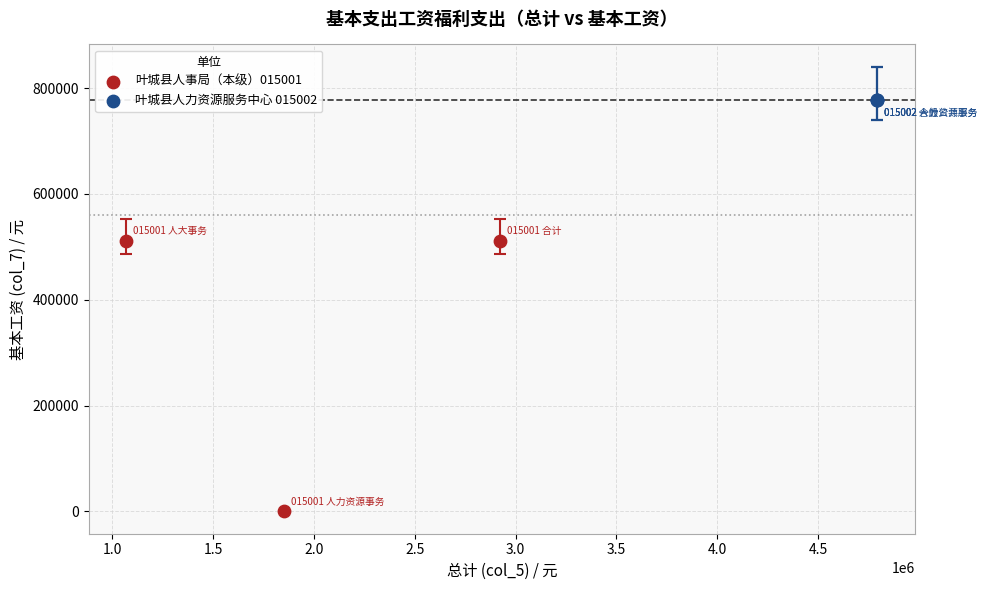

Which series contains the highest Y value?

叶城县人力资源服务中心 015002